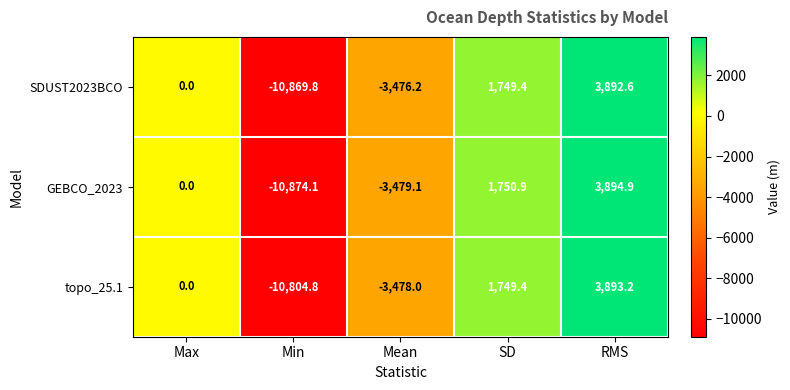

The GEBCO_2023 series shows 2292.2 at RMS. True or false?

False